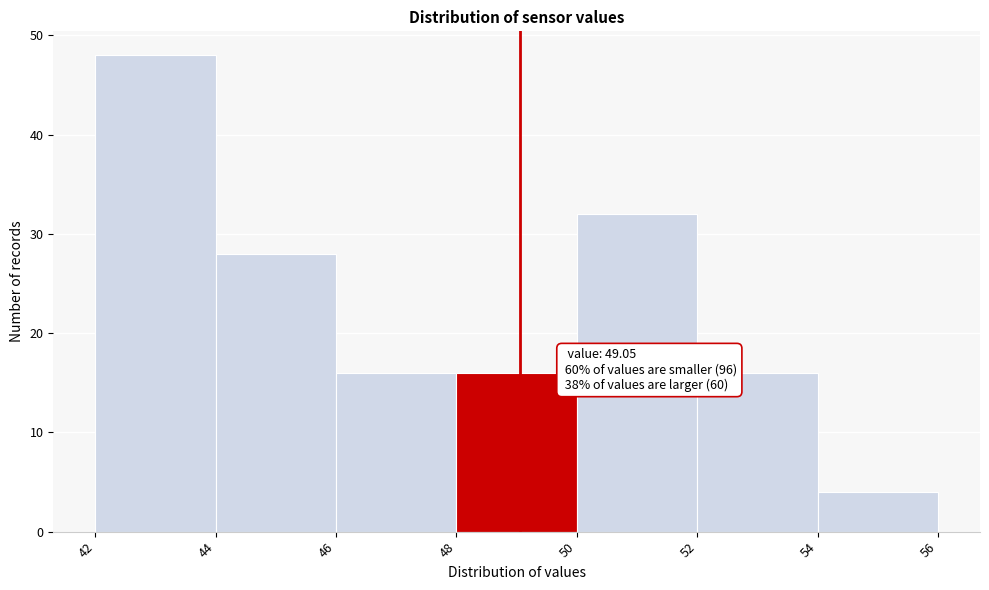

Over which range of the x-axis is the bar tallest?

42 to 44